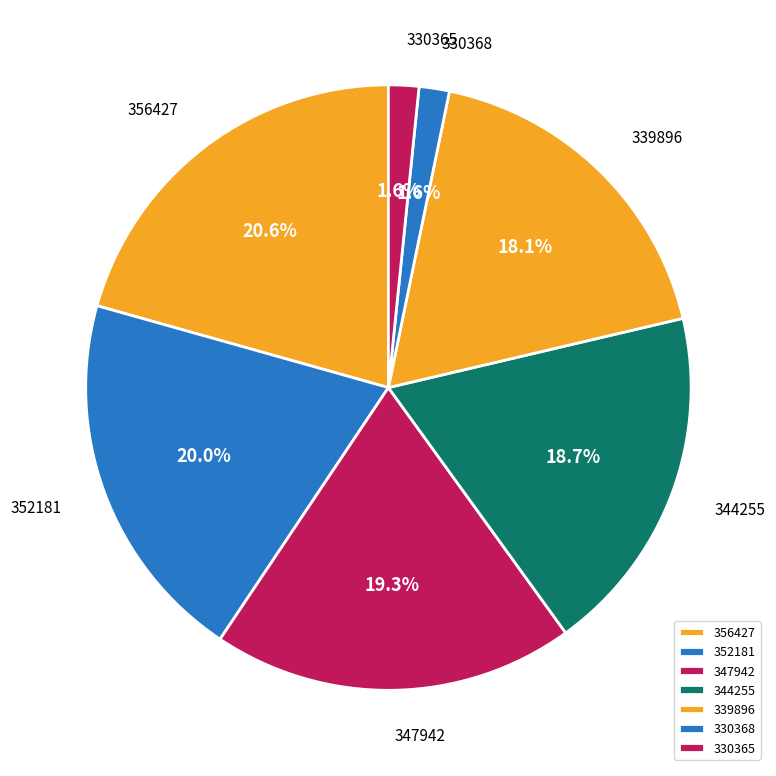

What percentage is the 356427 slice, to the nearest percent?

21%